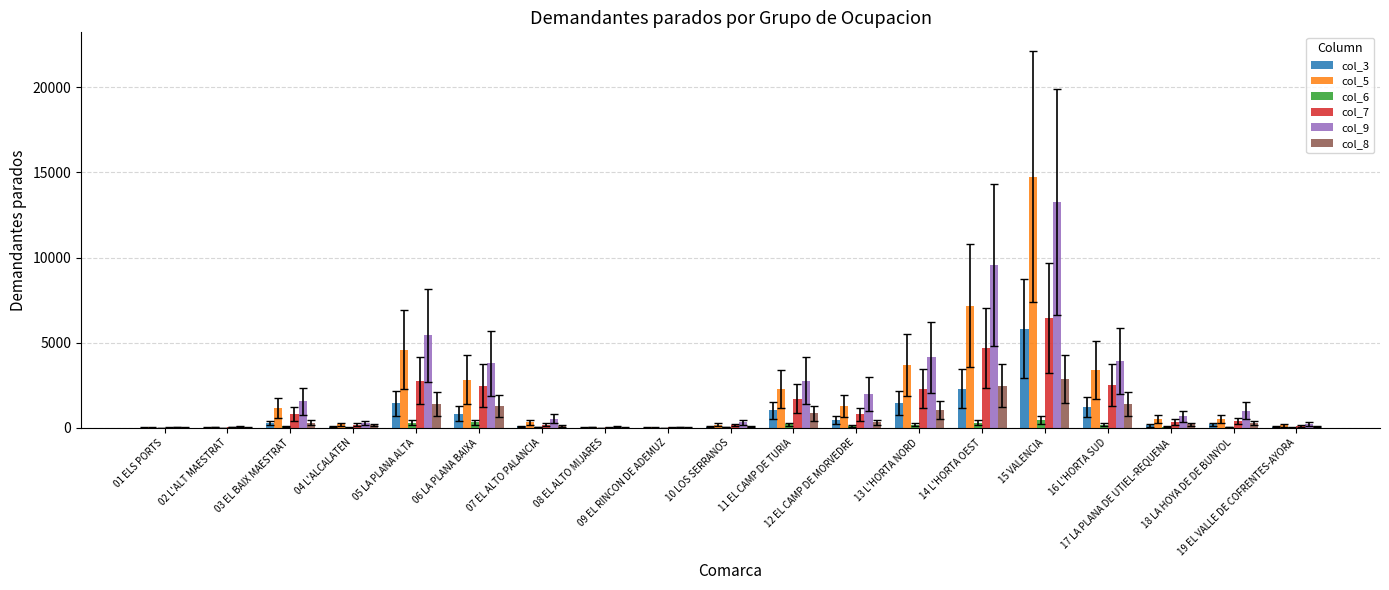

What is the difference between the col_3 values at 13 L'HORTA NORD and 18 LA HOYA DE DE BUNYOL?

1264